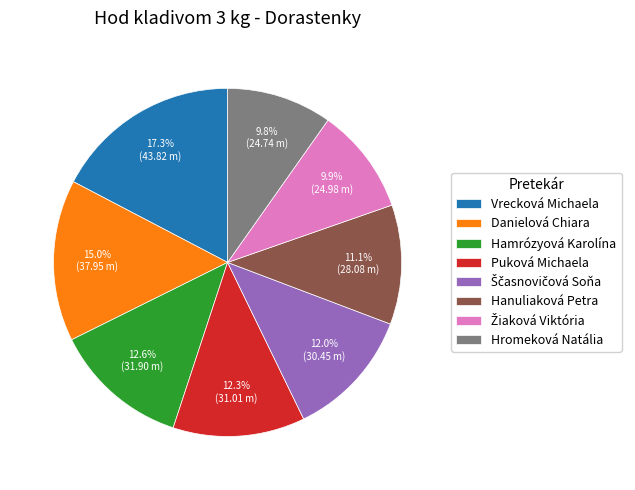

To the nearest percent, what is the average slice percentage?

12%